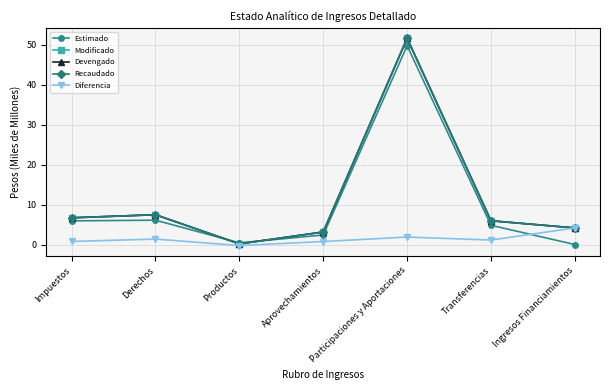

Does the chart have visible grid lines?

Yes